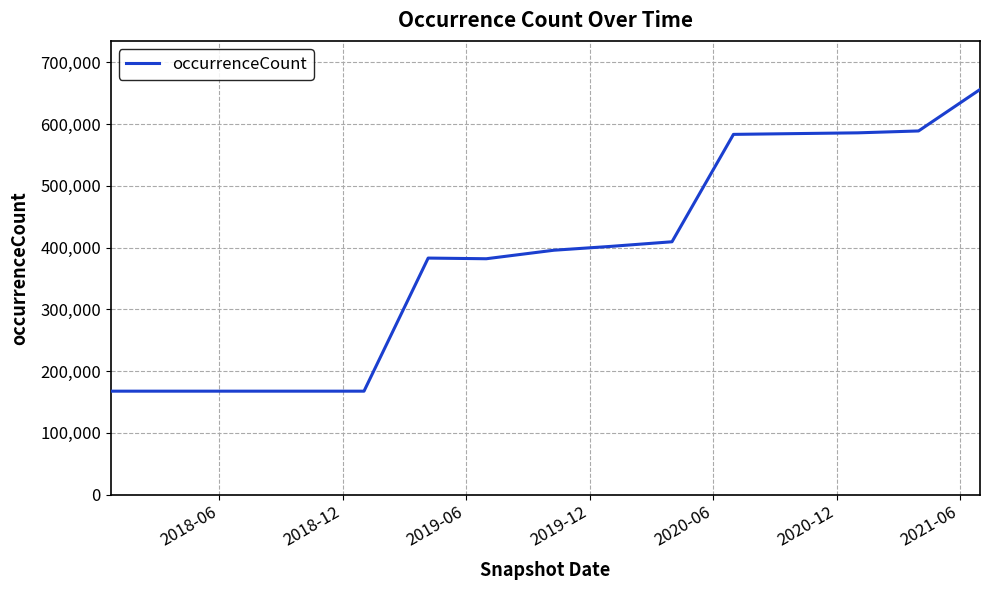

What is the minimum value shown in the chart?

167575